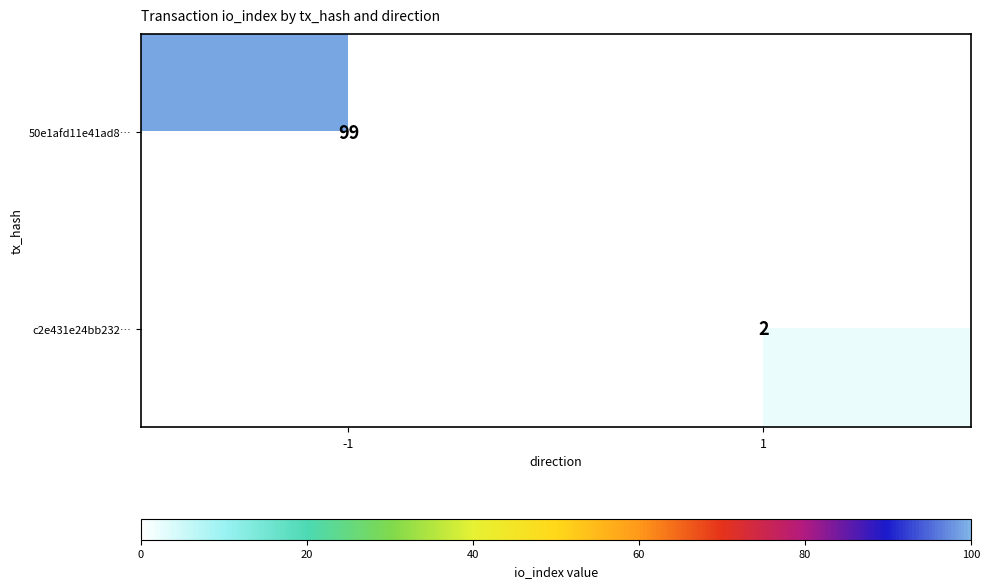

True or false: c2e431e24bb232… has a value of 3 at 1.

False